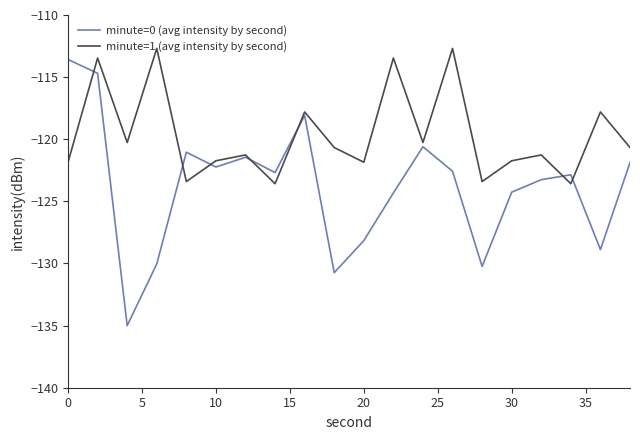

Which series has the widest spread of values?

minute=0 (avg intensity by second)